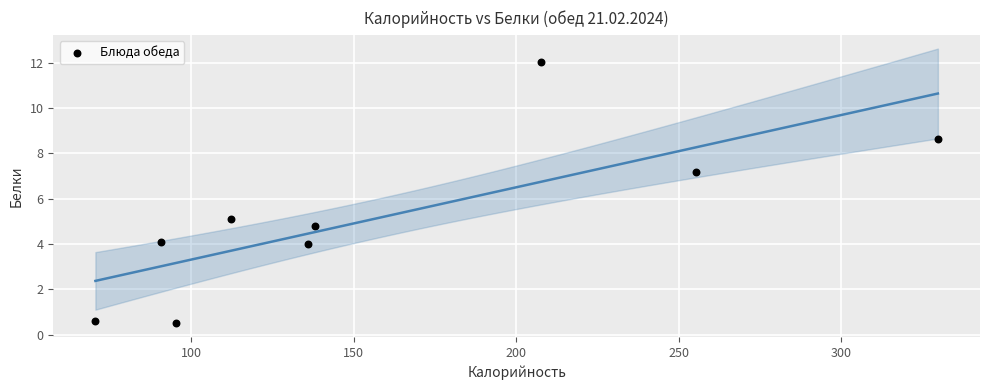

What is the range of X values (max minus min)?

259.3